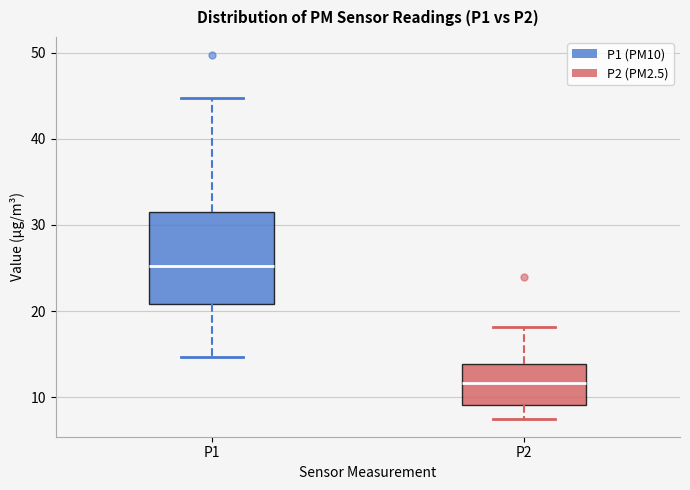

Where is the lower edge of the box for P2 on the y-axis? The values are not printed on the chart, so give them approximately, as read against the axis.

9